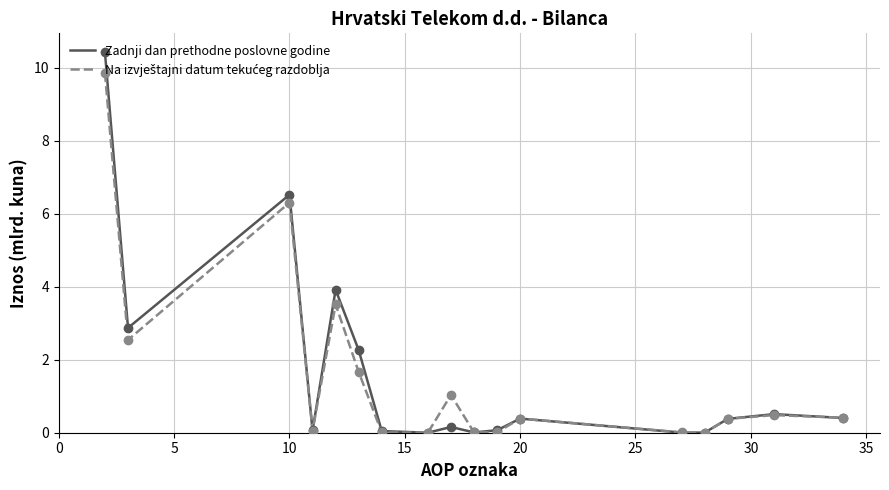

Which series has the largest range (max minus min)?

Zadnji dan prethodne poslovne godine